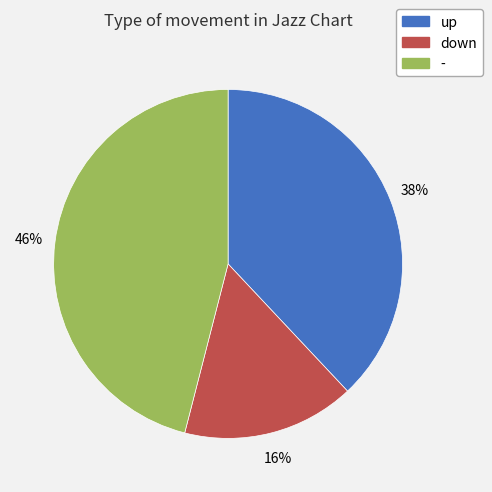

To the nearest percent, what is the average slice percentage?

33%